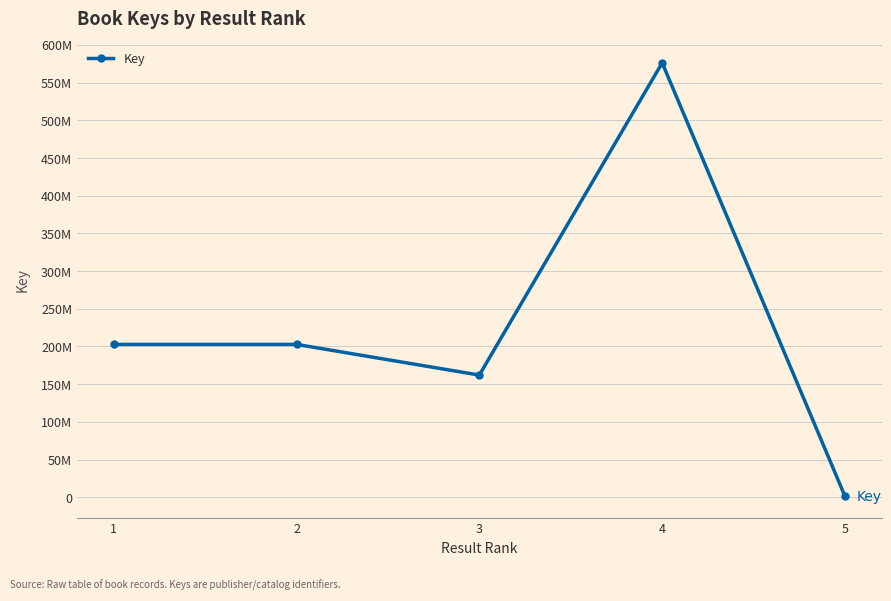

What is the value of the 1st point from the left?

202754480